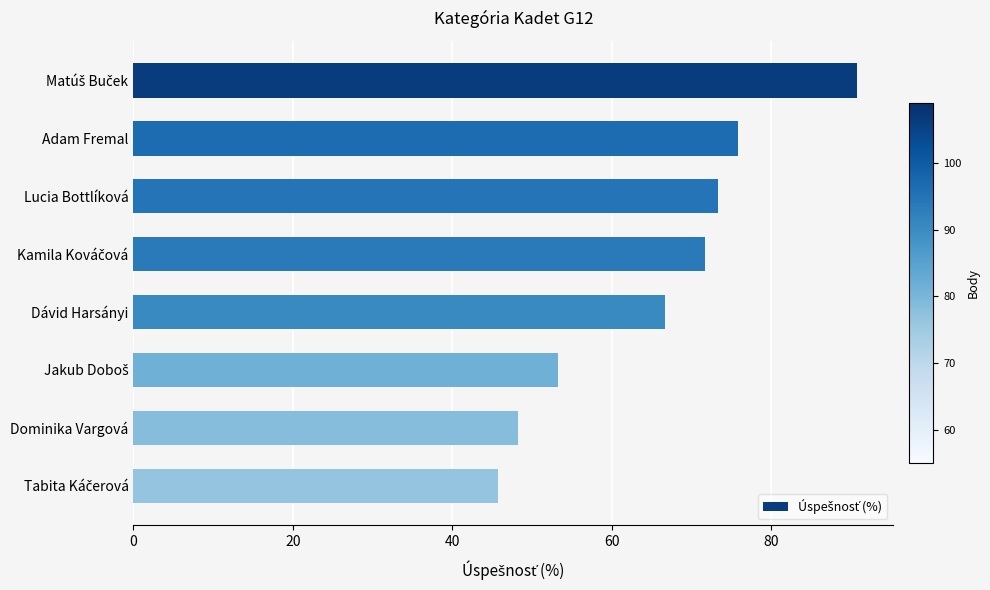

Which has a higher value, Lucia Bottlíková or Dominika Vargová?

Lucia Bottlíková